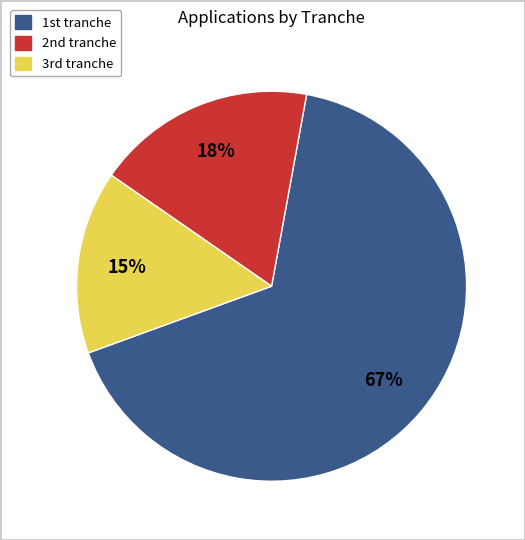

What is the majority slice?

1st tranche